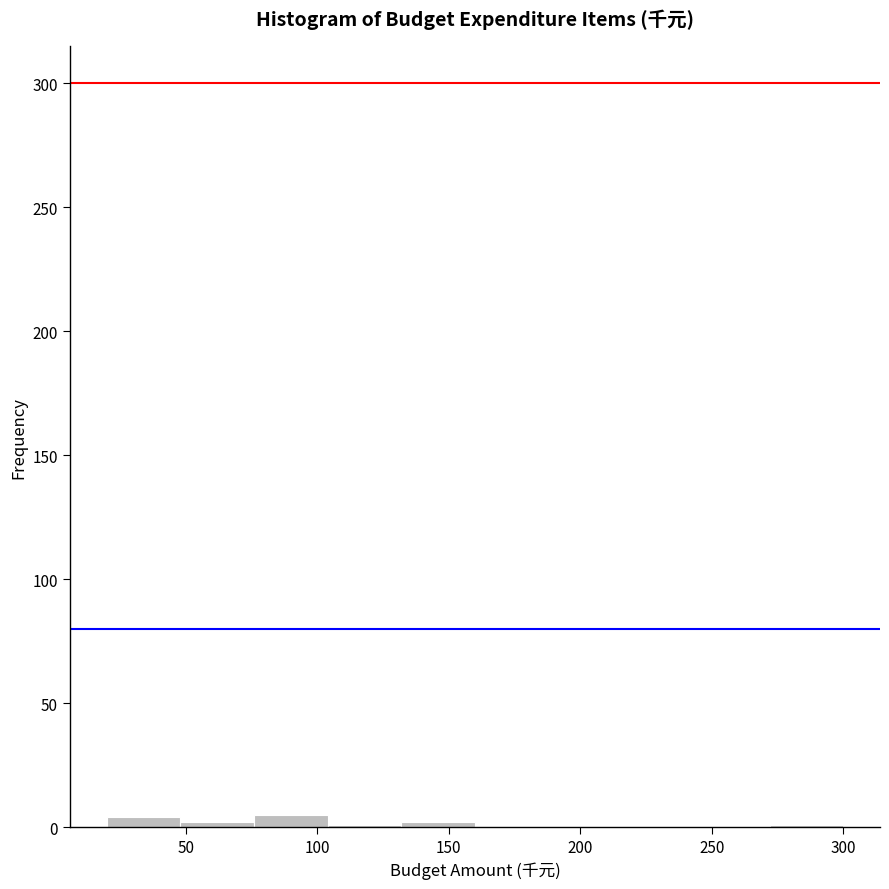

Reading left to right, list every bar in this chart as the range it spans on the x-axis followed by its height. Neither the bar edges nor the heights are printed on the chart, so give them approximately, as read against the axes.

20 to 48: under 5
48 to 76: under 5
76 to 104: 5
104 to 132: under 5
132 to 160: under 5
160 to 188: 0
188 to 216: 0
216 to 244: 0
244 to 272: 0
272 to 300: under 5